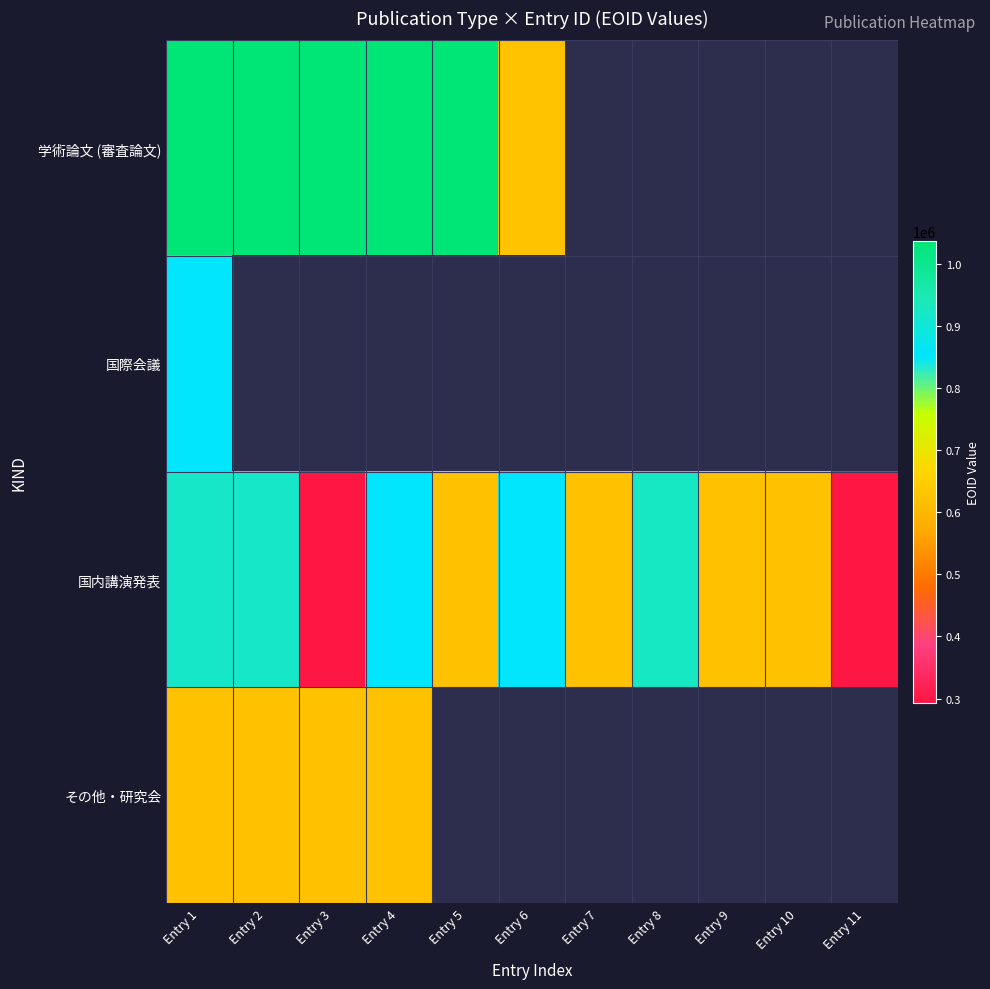

Which series has the largest range (max minus min)?

国内講演発表